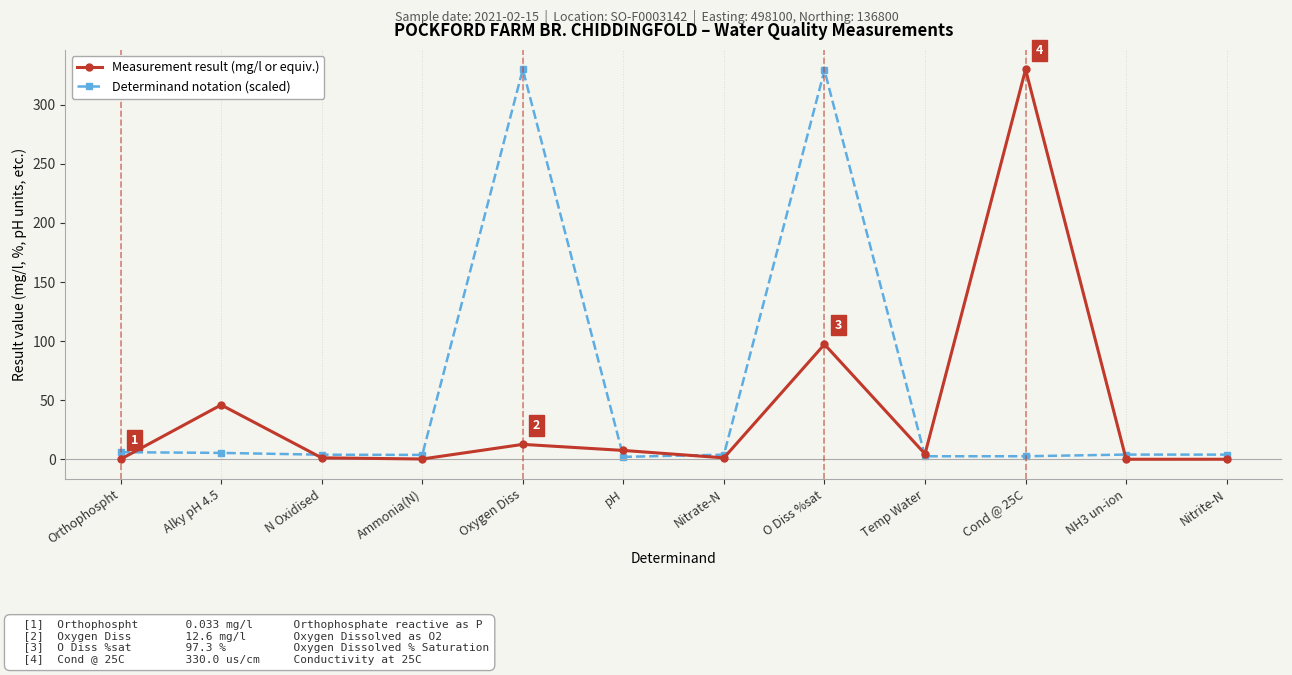

Which category has the highest value in the Measurement result (mg/l or equiv.) series?

Cond @ 25C